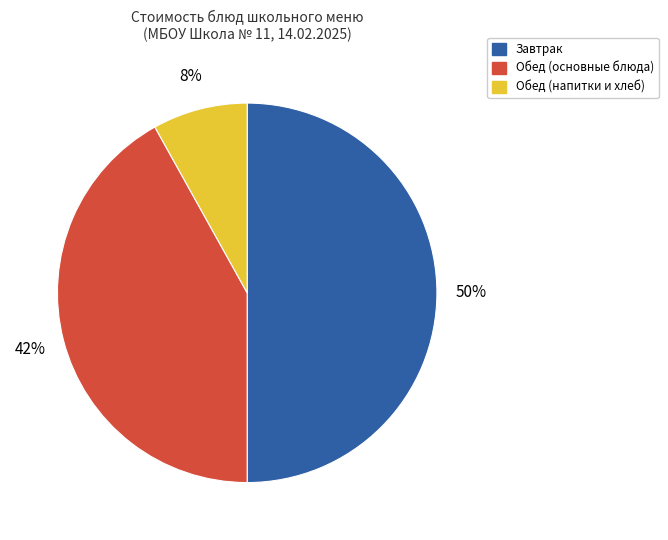

Combined, do Обед (напитки и хлеб) and Завтрак account for over 50%?

Yes